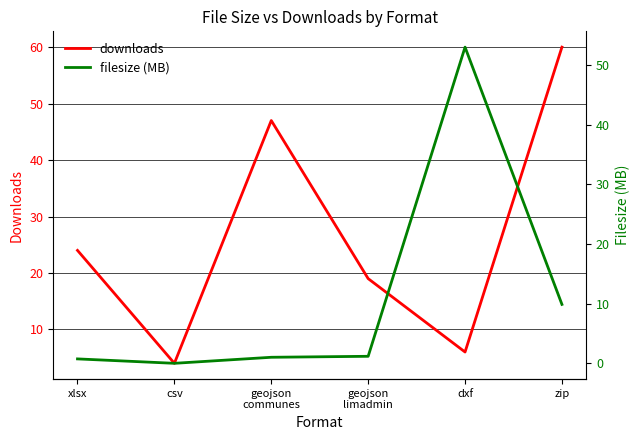

What value does the downloads series have at xlsx?

24